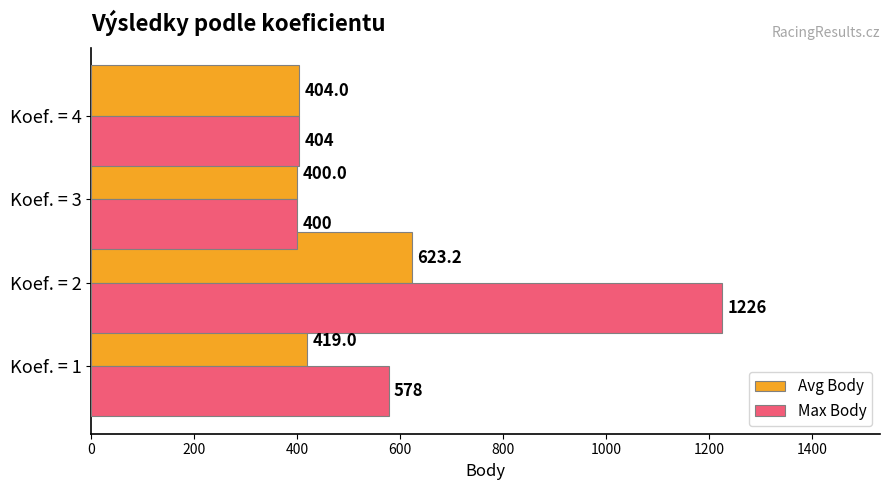

What is the minimum value for Avg Body?

400.0